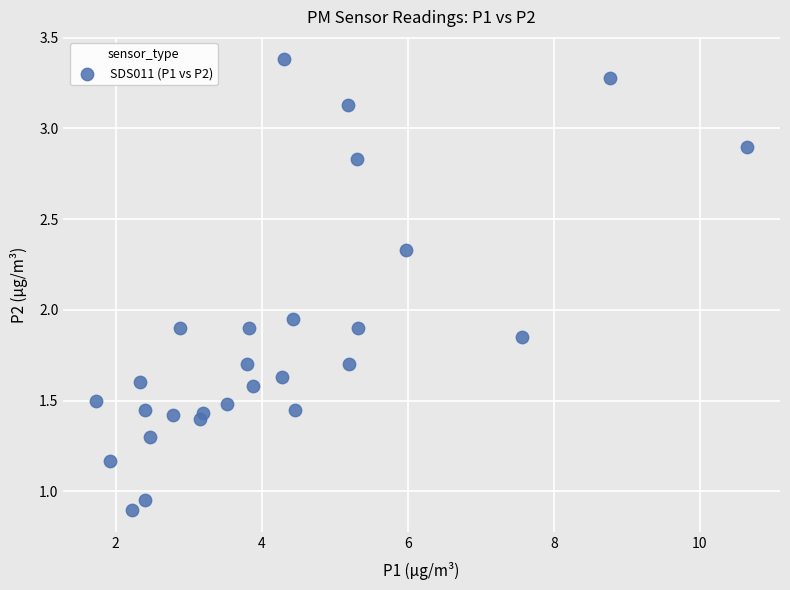

What is the range of X values (max minus min)?

8.9